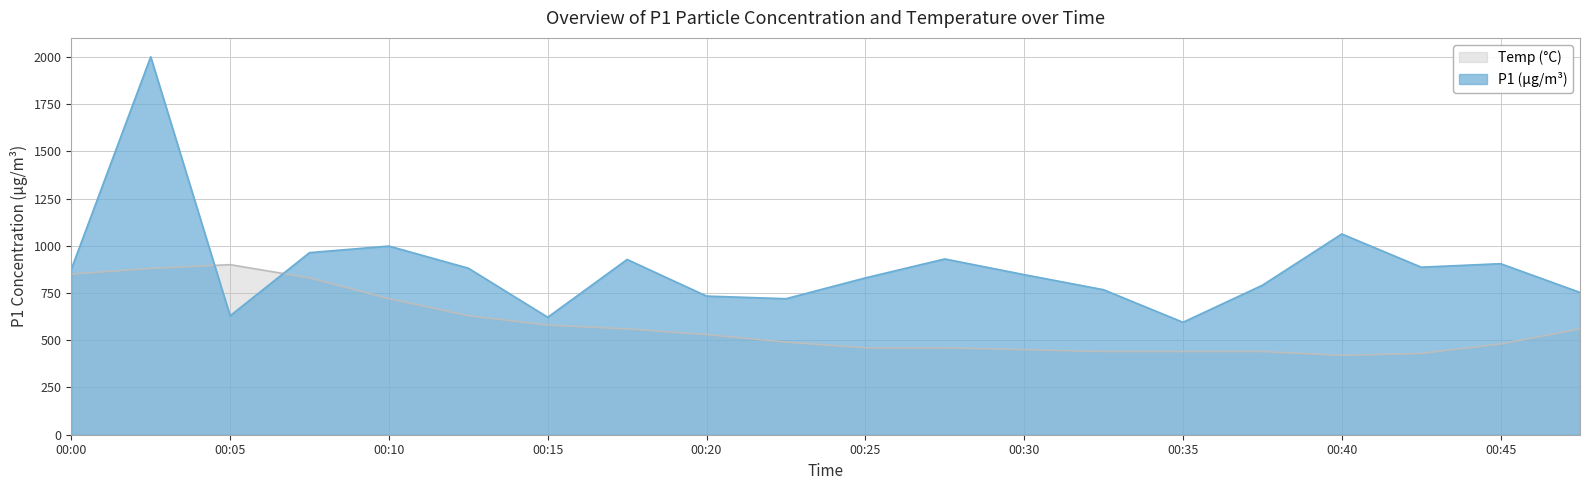

Approximately how many times larger is the value at 00:12 compared to 00:35?

1.4